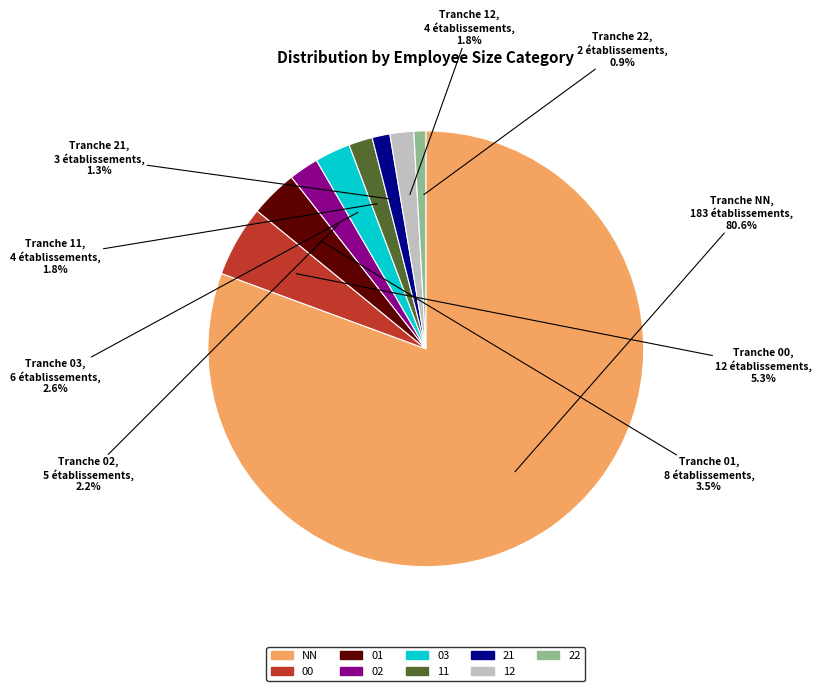

Which has a higher value, NN or 00?

NN